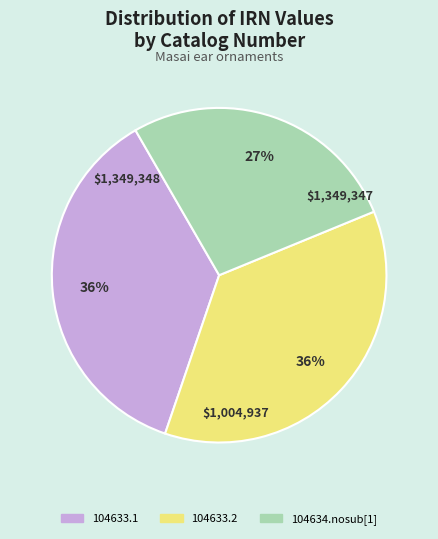

Combined, do 104634.nosub[1] and 104633.1 account for over 50%?

Yes